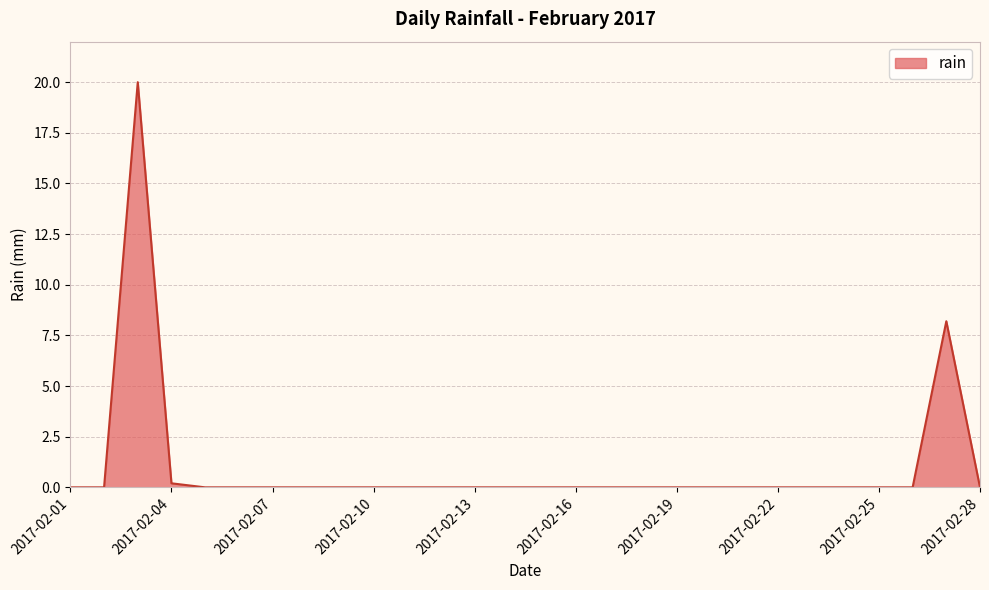

What is the greatest value displayed?

20.0